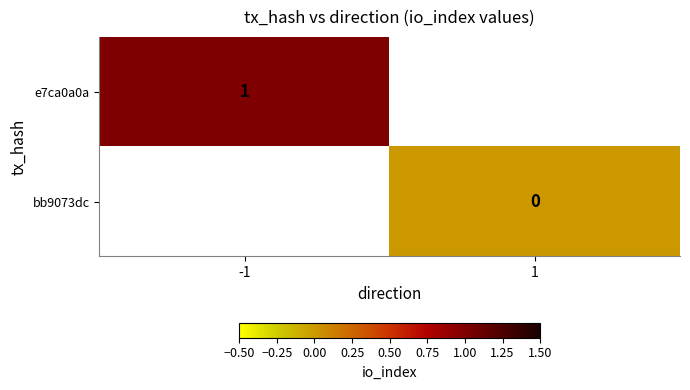

Is the value of bb9073dc at 1 greater than the value of e7ca0a0a at -1?

No